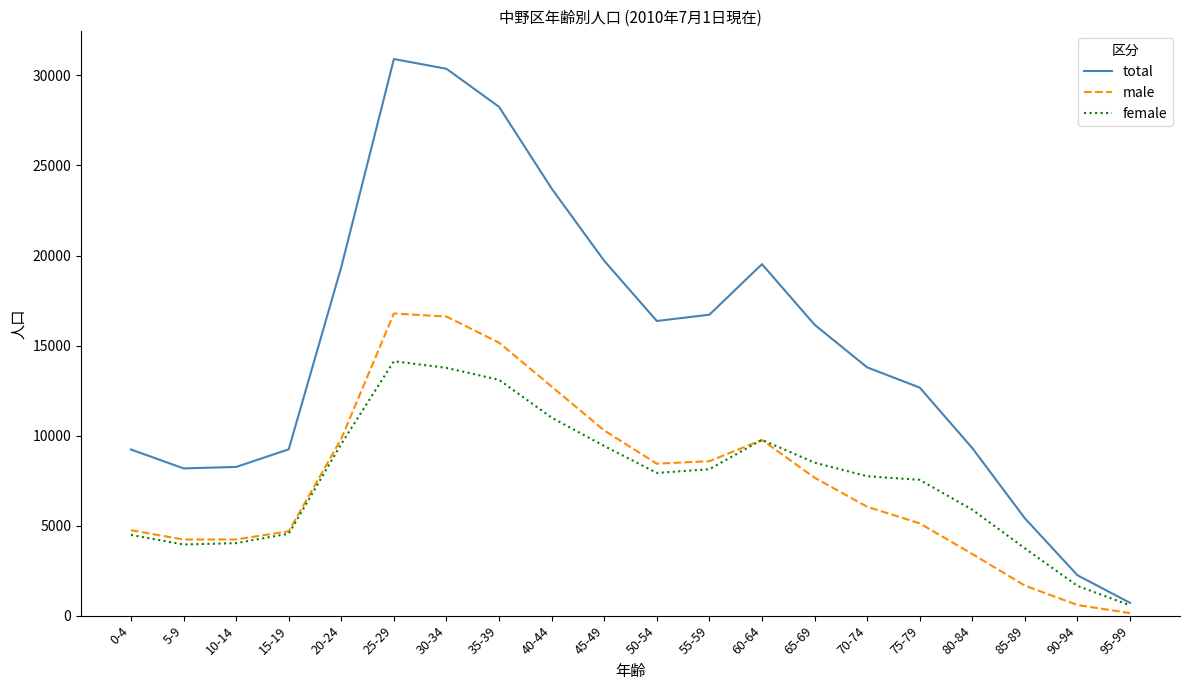

At how many categories does at least one series exceed 5951?

17